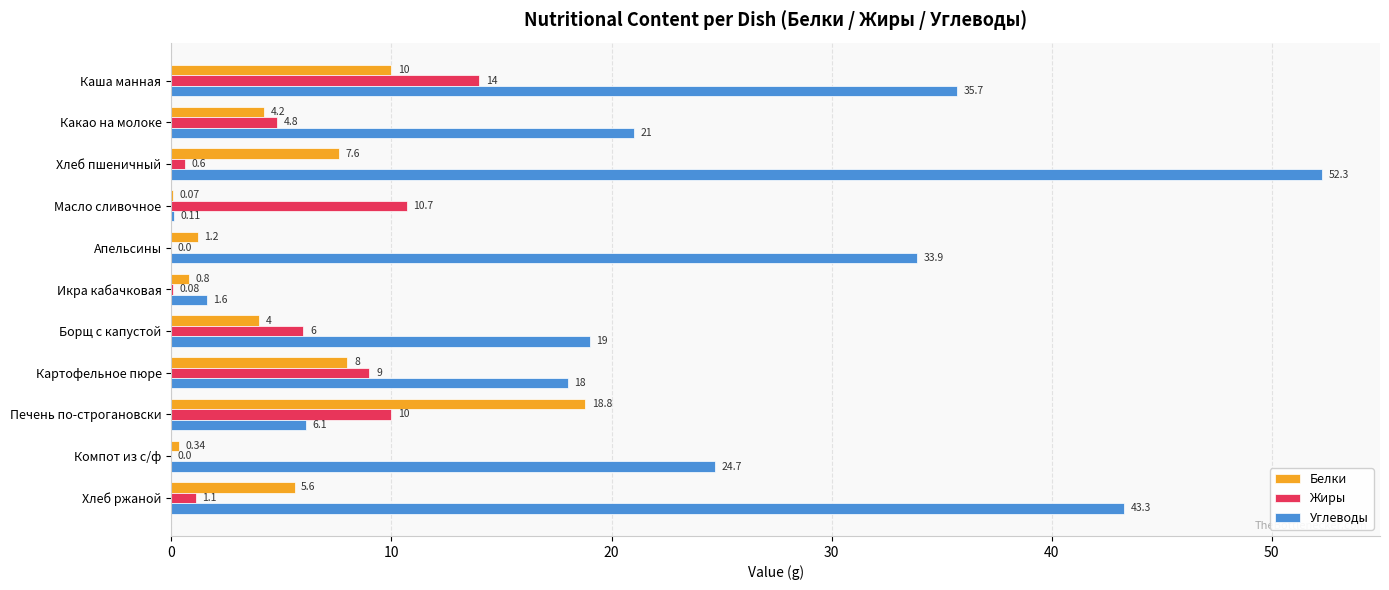

Which series changed the most between Печень по-строгановски and Хлеб ржаной?

Углеводы